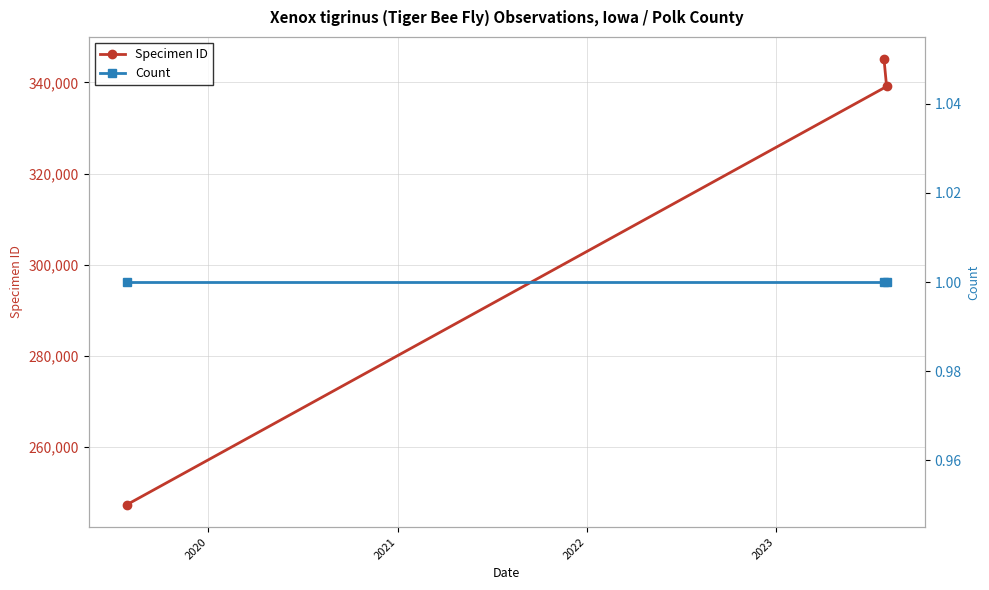

What is the minimum value shown in the chart?

1